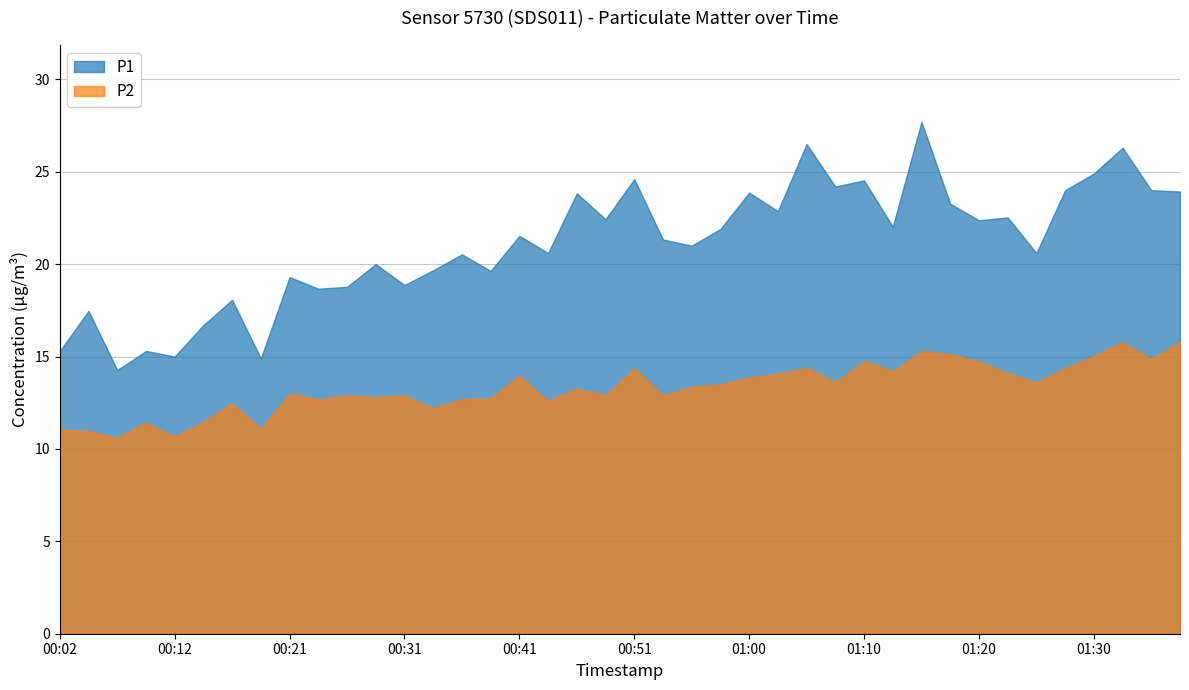

True or false: P2 and P1 intersect in this chart.

False